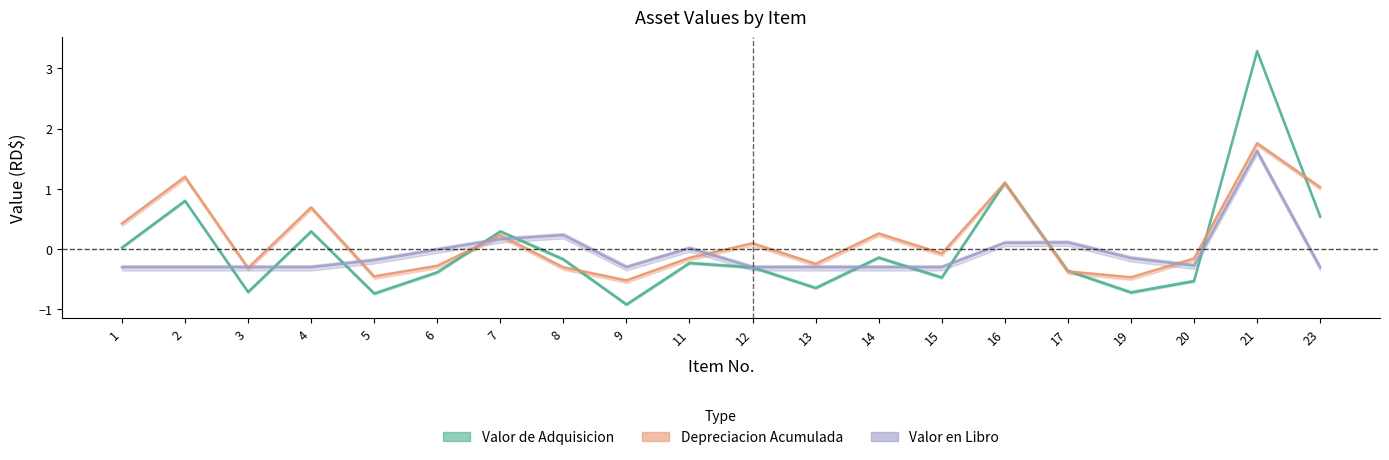

At which label does Valor de Adquisicion reach its peak?

21